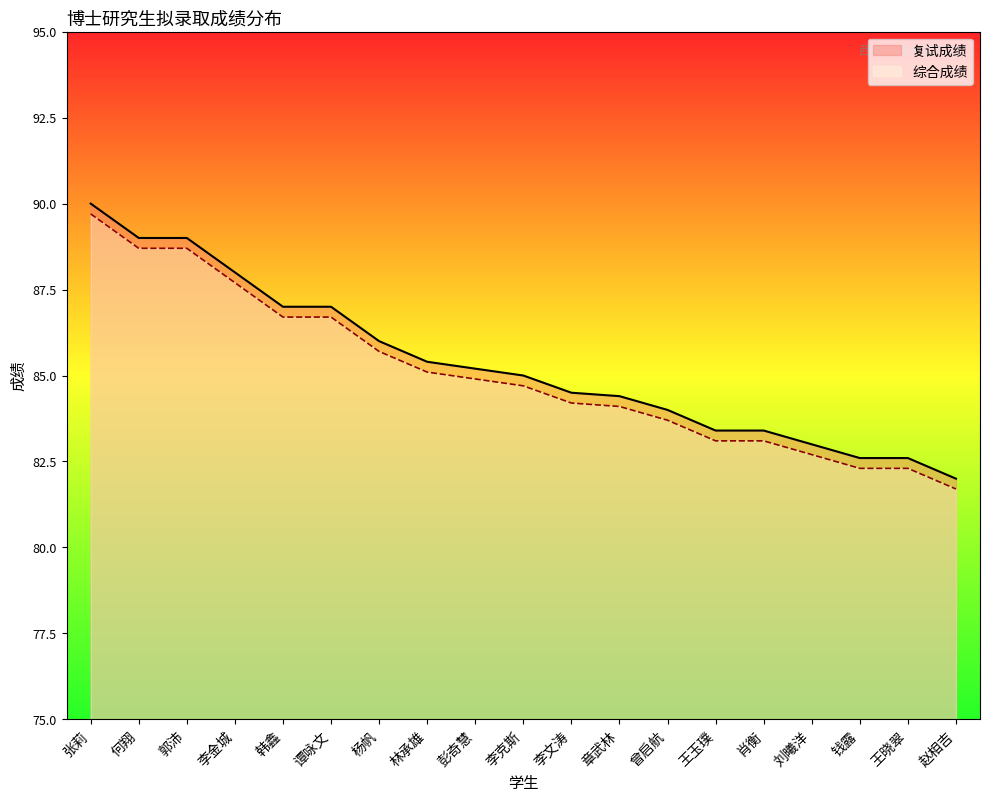

Rank the series by their average value, from lowest to highest.

综合成绩, 复试成绩